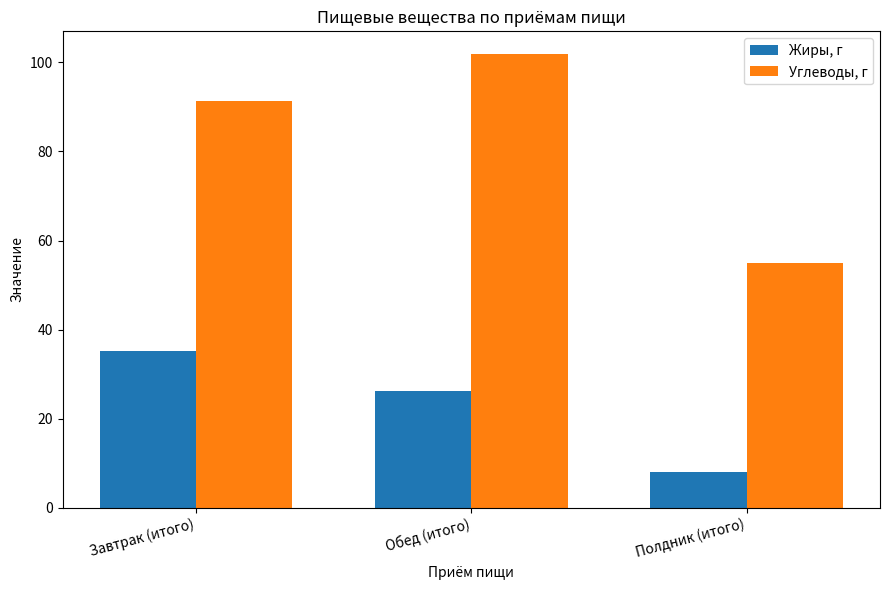

Are the bars grouped side by side (vs. stacked)?

Yes